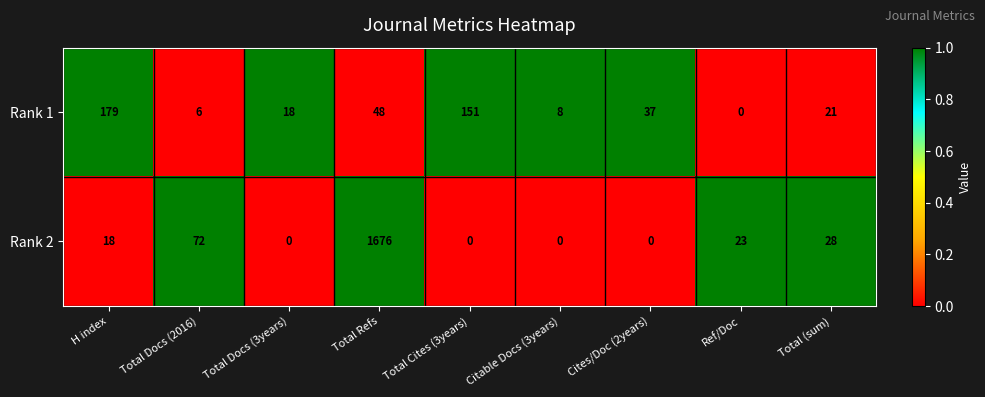

Reading left to right, transcribe all the data shown in this chart.

Rank 1: H index=179	Total Docs (2016)=6	Total Docs (3years)=18	Total Refs=48	Total Cites (3years)=151	Citable Docs (3years)=8	Cites/Doc (2years)=37	Ref/Doc=0	Total (sum)=21
Rank 2: H index=18	Total Docs (2016)=72	Total Docs (3years)=0	Total Refs=1676	Total Cites (3years)=0	Citable Docs (3years)=0	Cites/Doc (2years)=0	Ref/Doc=23	Total (sum)=28